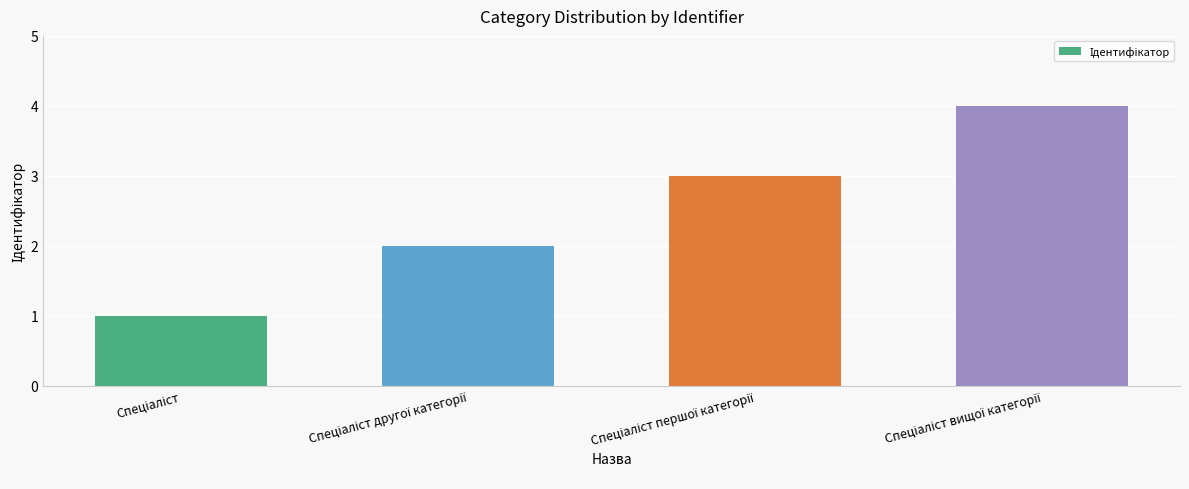

What is the maximum value shown in the chart?

4